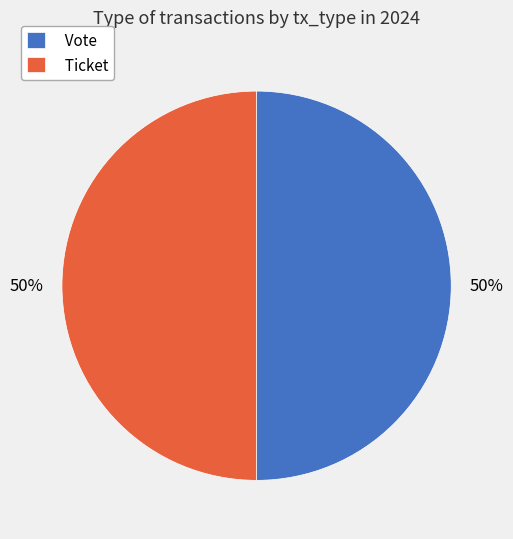

Combined, do Vote and Ticket account for over 50%?

Yes